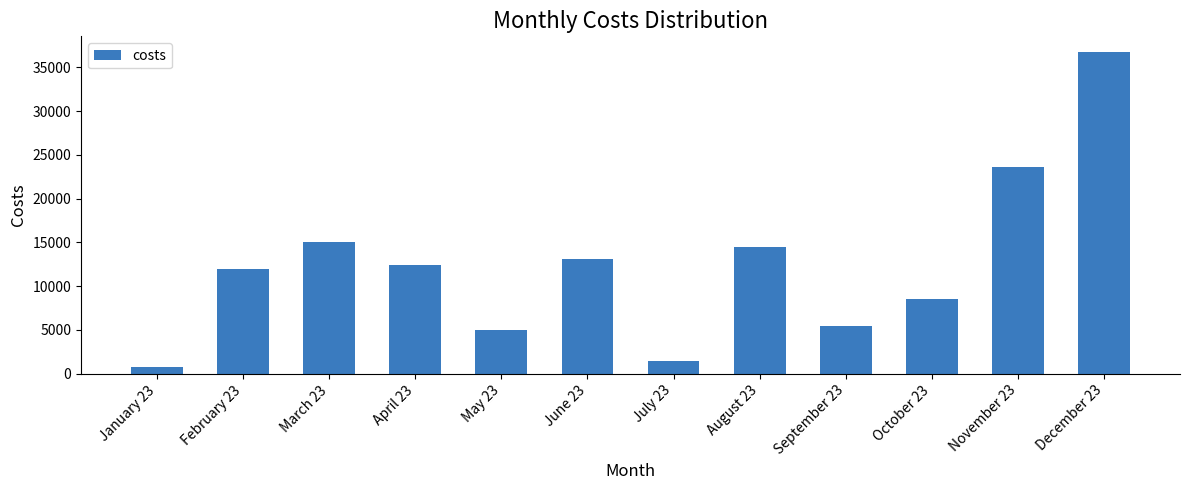

List the labels in order of value, smallest first.

January 23, July 23, May 23, September 23, October 23, February 23, April 23, June 23, August 23, March 23, November 23, December 23